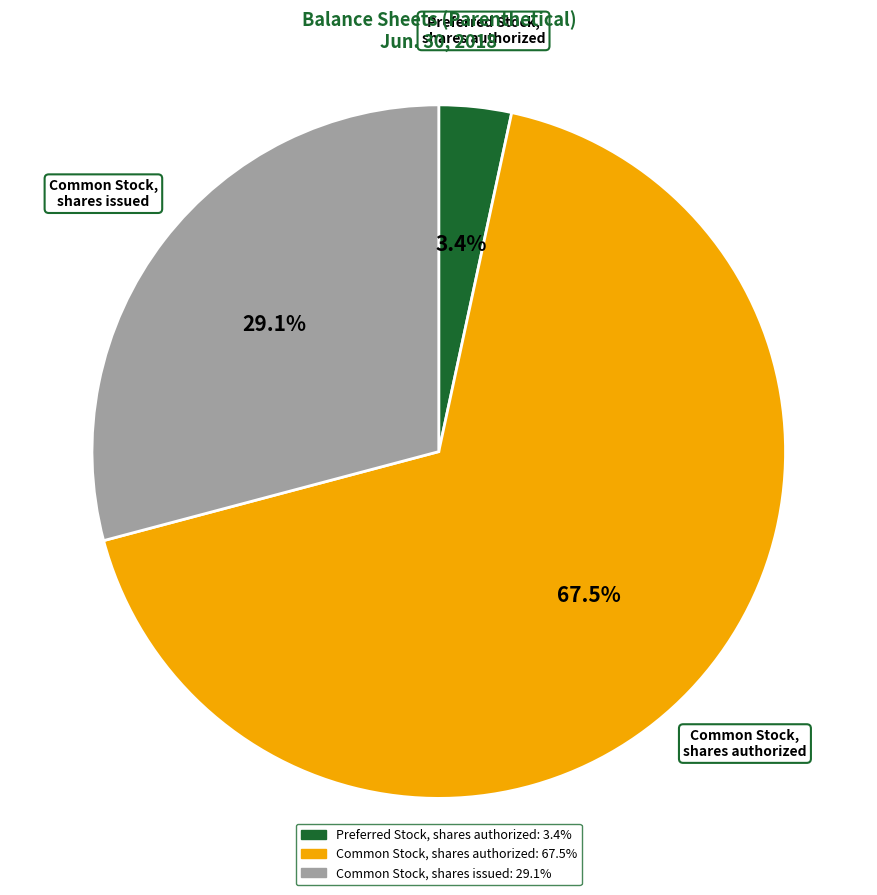

How many segments does this pie chart have?

3